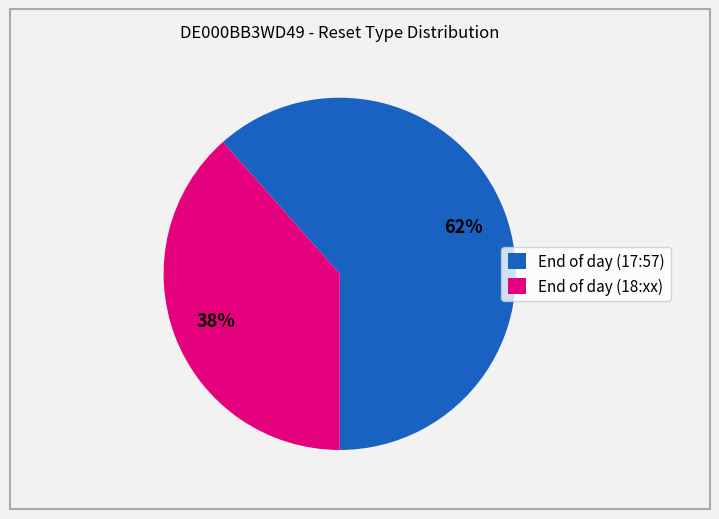

To the nearest percent, what portion does End of day (17:57) represent?

62%